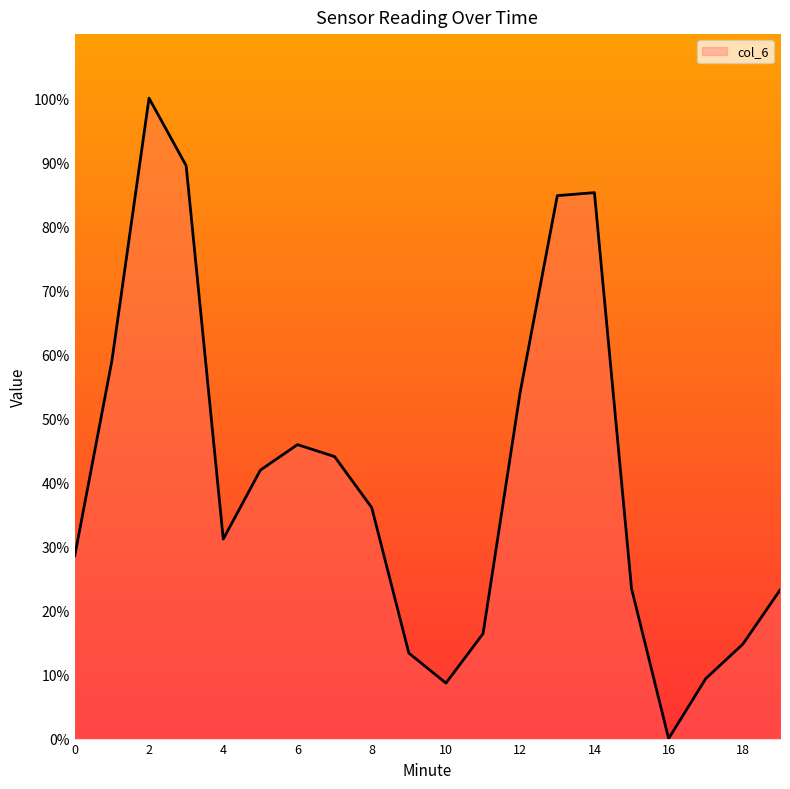

What is the sum of all values?

809.4